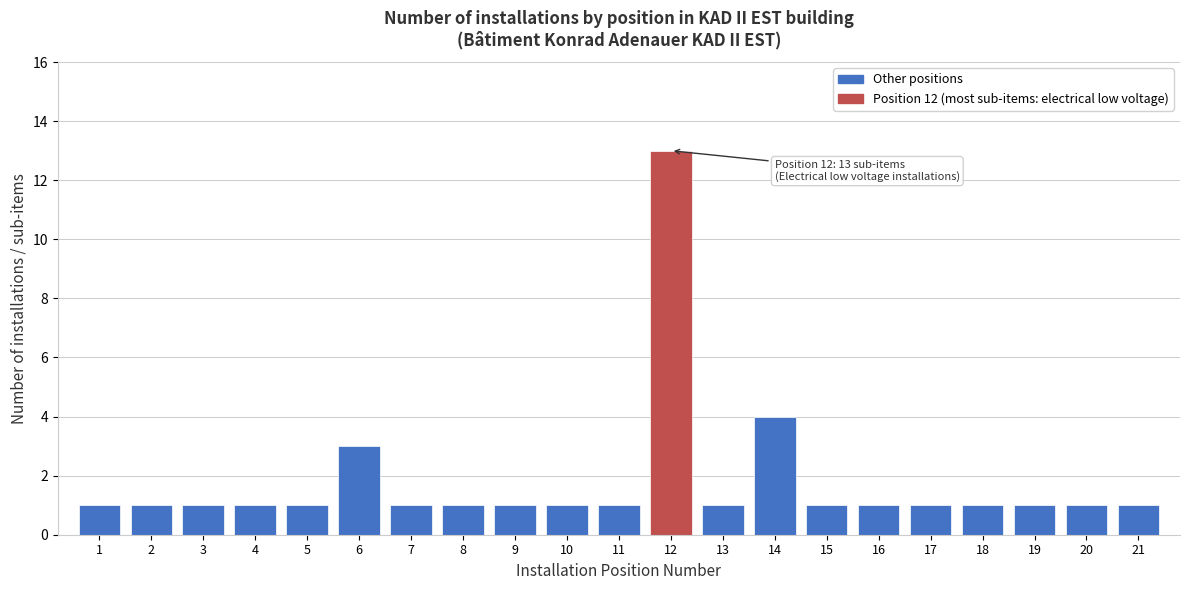

Reading left to right, list all the values displayed in this chart.

1	1	1	1	1	3	1	1	1	1	1	13	1	4	1	1	1	1	1	1	1